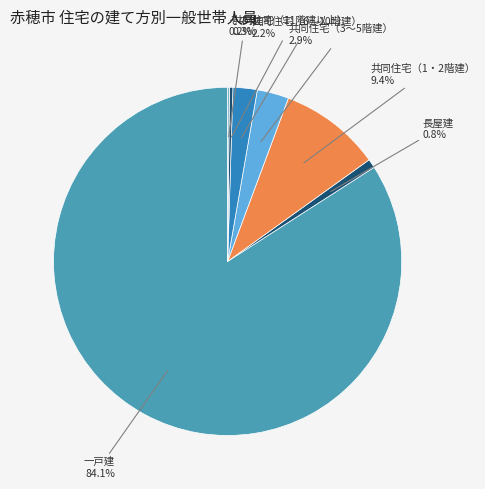

Which category has the biggest portion of the pie?

一戸建